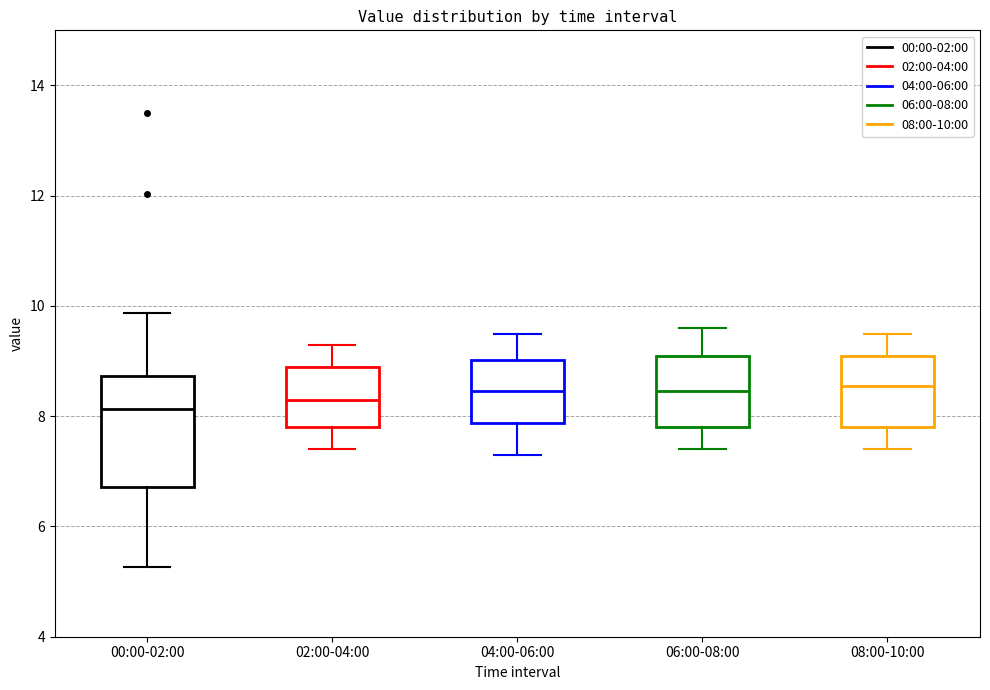

Reading left to right, read every box against the y-axis: the position of its median line, the range the box covers, and the ends of its whiskers. The values are not printed on the chart, so give them approximately, as read against the axis.

00:00-02:00: median 8.2, box 6.8 to 8.8, whiskers 5.2 to 9.8
02:00-04:00: median 8.4, box 7.8 to 9.0, whiskers 7.4 to 9.4
04:00-06:00: median 8.4, box 7.8 to 9.0, whiskers 7.4 to 9.6
06:00-08:00: median 8.4, box 7.8 to 9.2, whiskers 7.4 to 9.6
08:00-10:00: median 8.6, box 7.8 to 9.2, whiskers 7.4 to 9.6